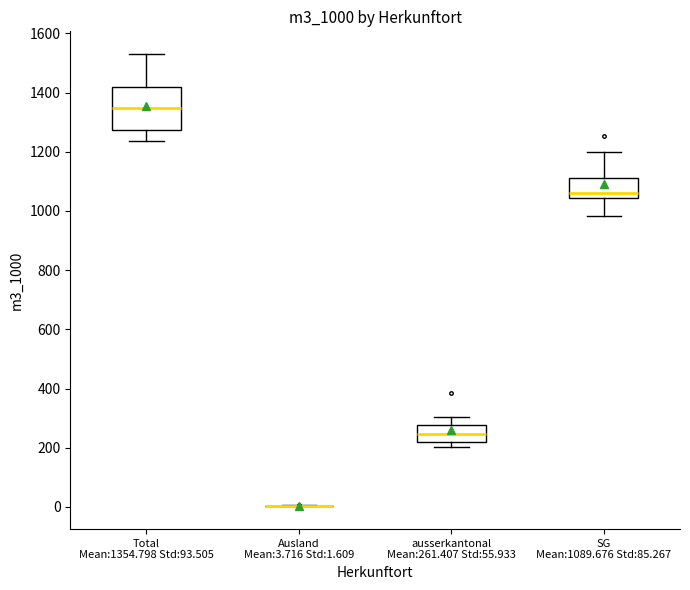

Where does the lower whisker of the box for SG Mean:1089.676 Std:85.267 end on the y-axis? The values are not printed on the chart, so give them approximately, as read against the axis.

980